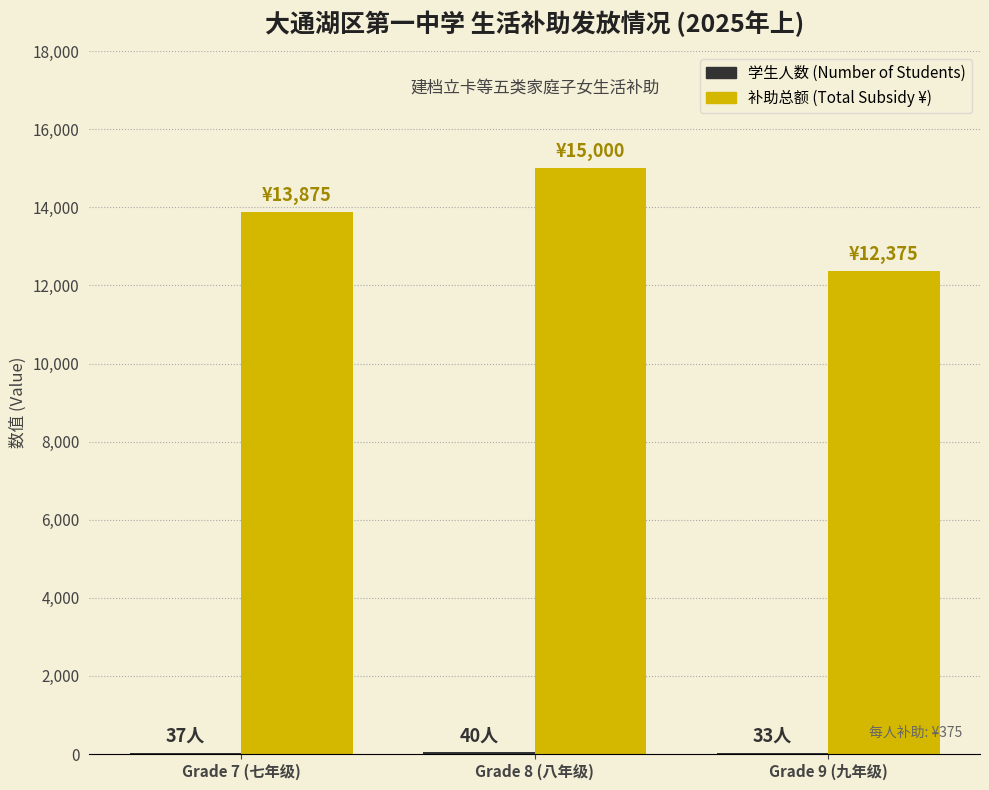

At which category is the sum across all series the highest?

Grade 8 (八年级)